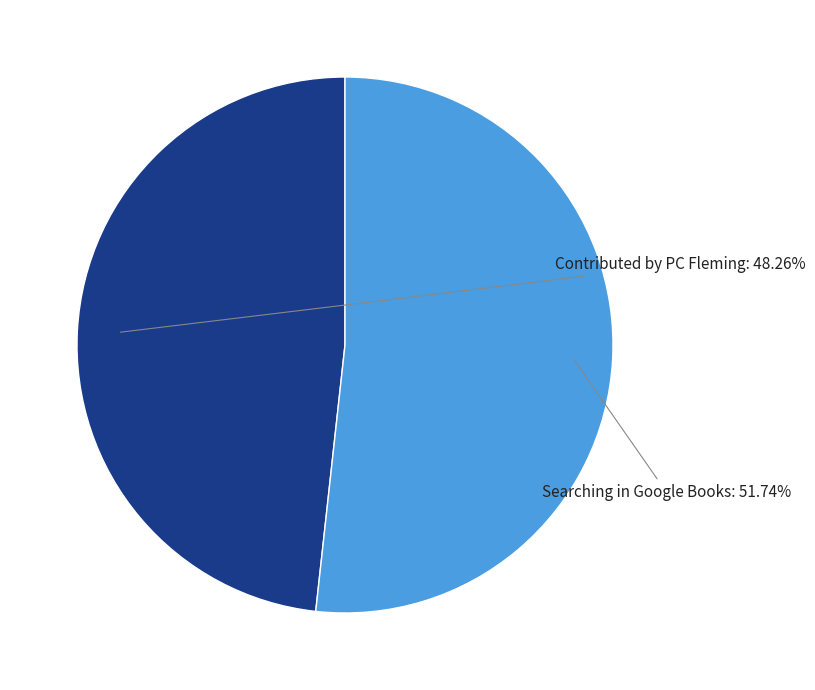

To the nearest percent, what is the difference between the largest and smallest slice percentages?

3%